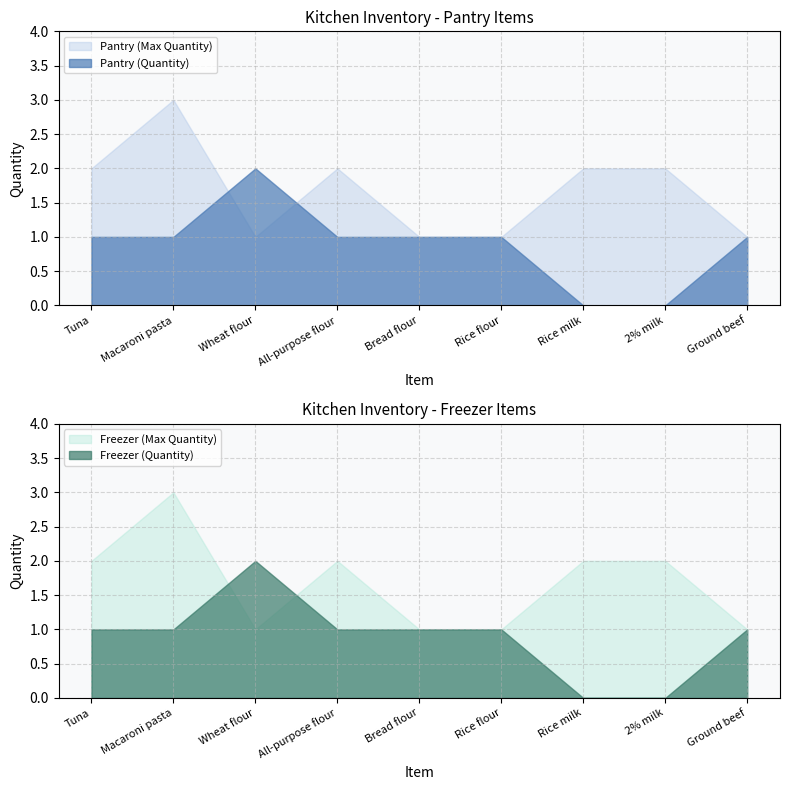

What is the greatest value displayed?

3